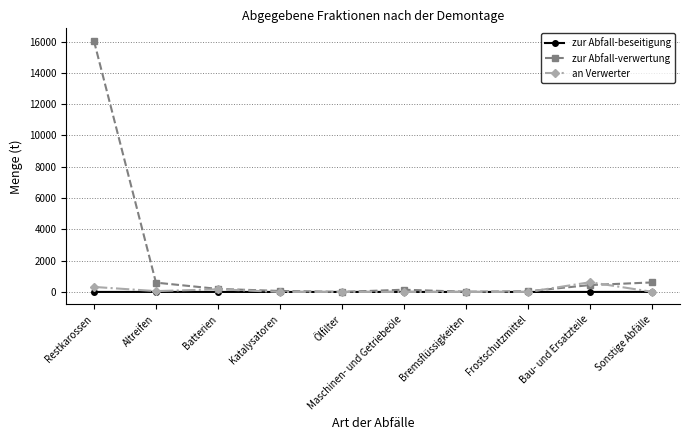

What is the total value across all series at Sonstige Abfälle?

621